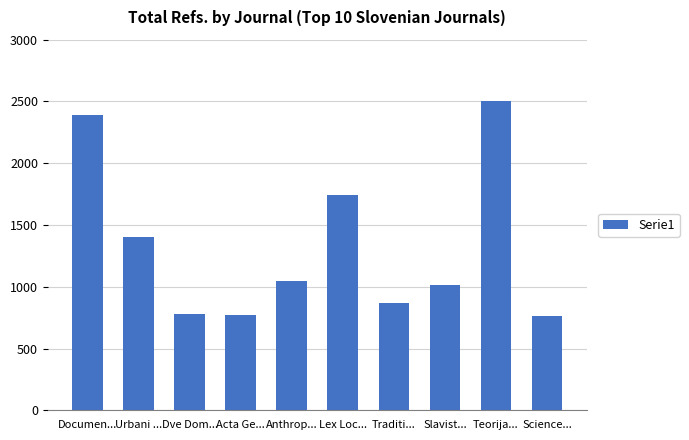

Does the chart contain any negative values?

No